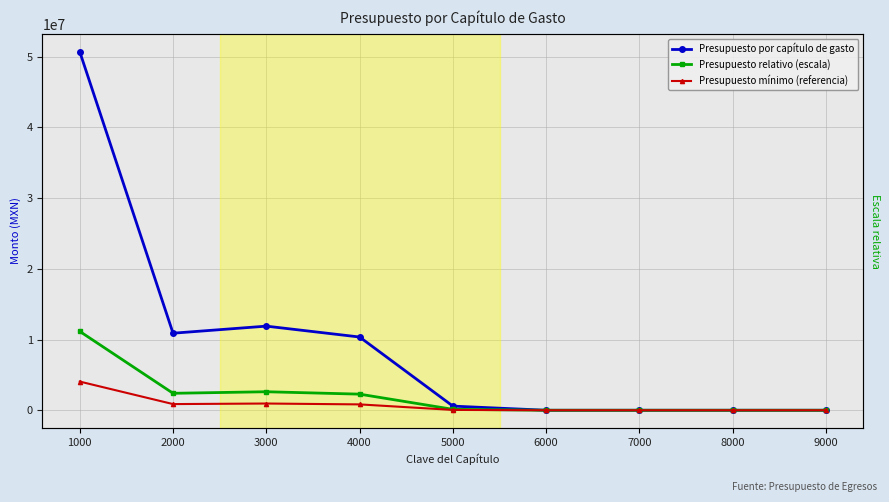

At which label is Presupuesto por capítulo de gasto closest to 25337275?

3000